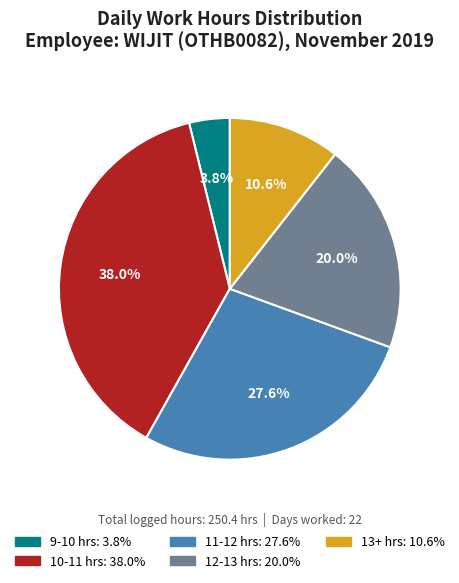

Is there any slice that represents more than half of the pie?

No